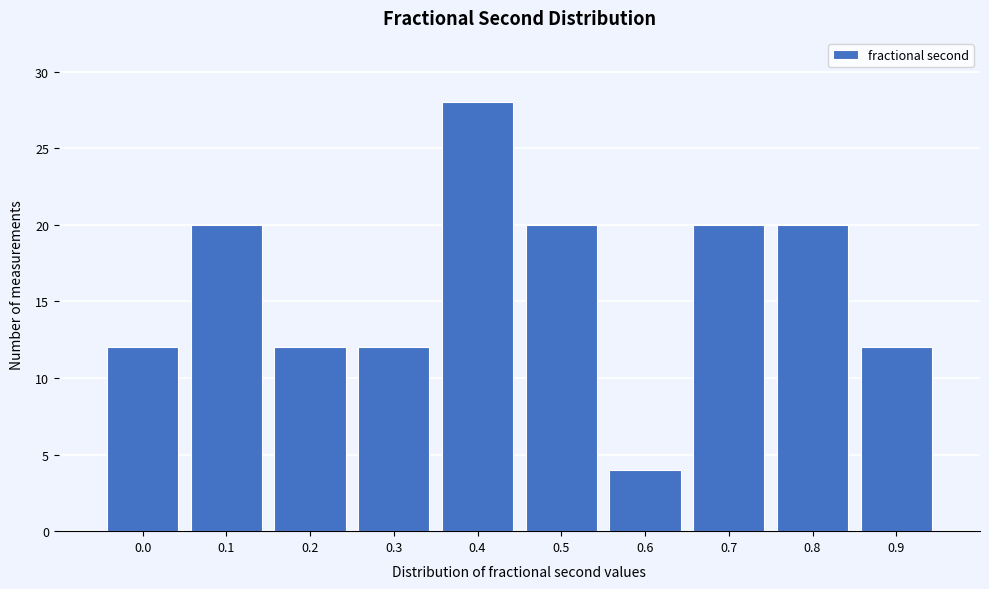

Reading right to left, extract all data points from this chart.

12	20	20	4	20	28	12	12	20	12